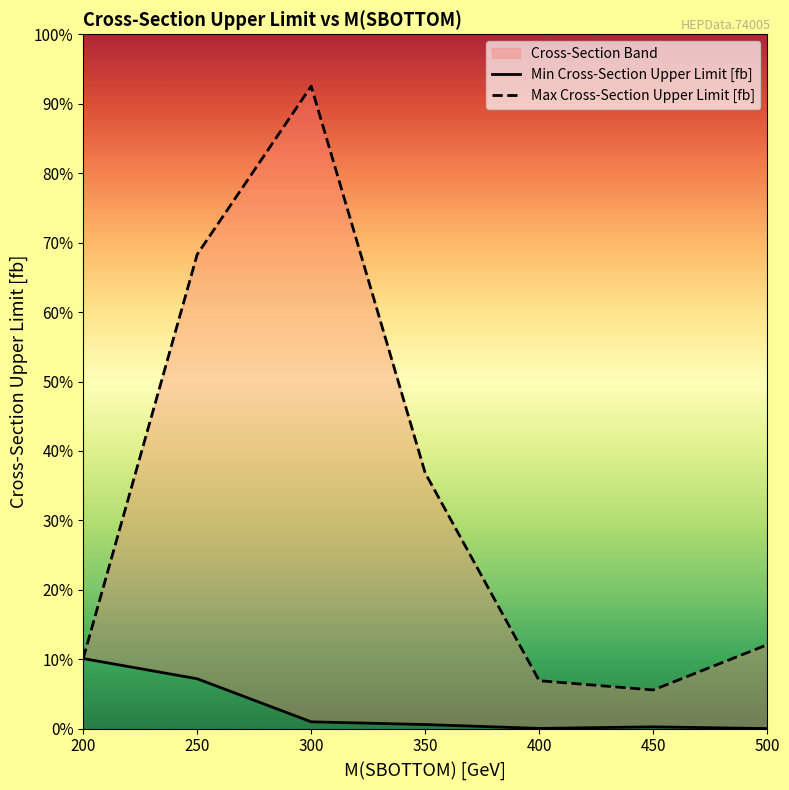

What is the value of the Min Cross-Section Upper Limit [fb] point at the 4th from the left?

1.0